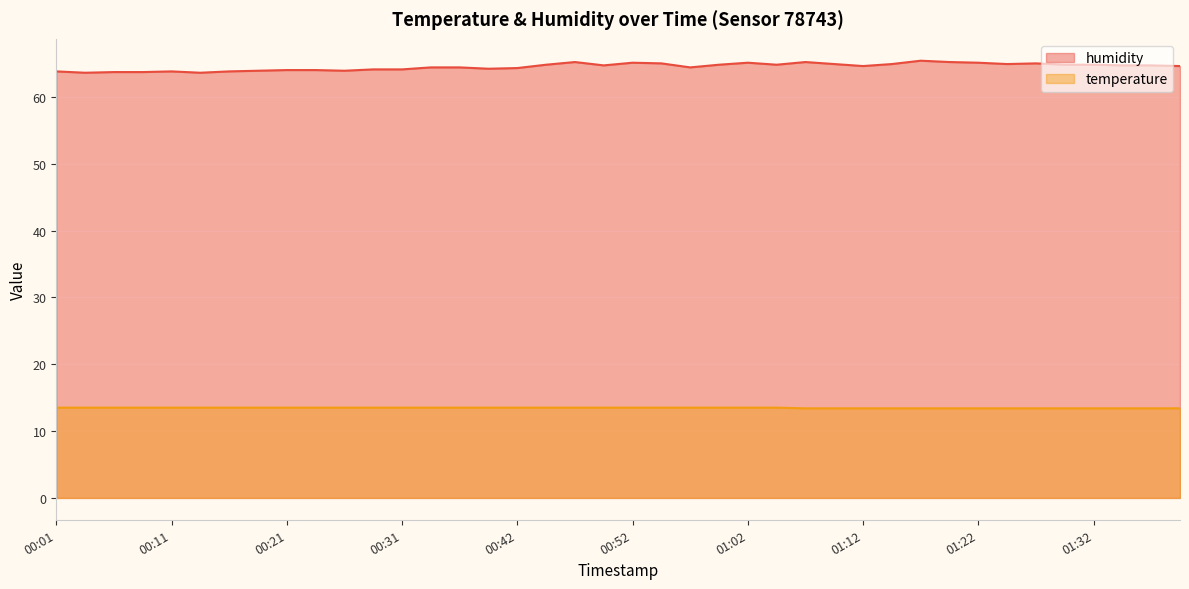

What is the difference between the maximum and second lowest values in the humidity series?

1.8